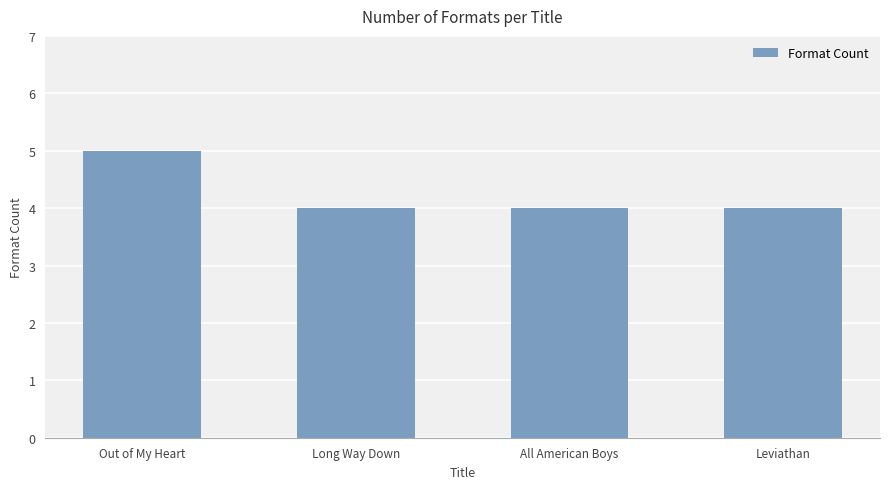

What is the label of the 1st bar from the left?

Out of My Heart